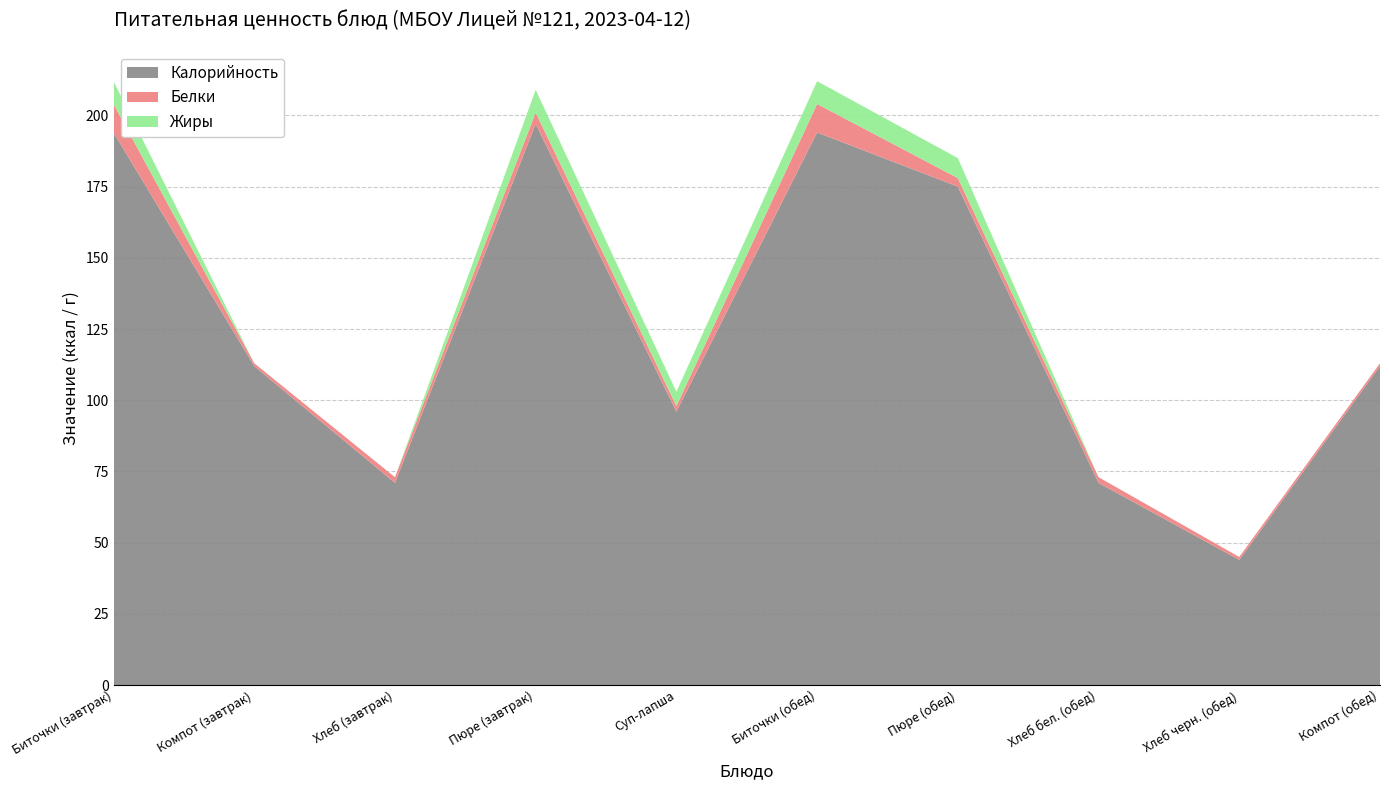

Reading left to right, transcribe all the data shown in this chart.

Калорийность: Биточки (завтрак)=194	Компот (завтрак)=112	Хлеб (завтрак)=71	Пюре (завтрак)=197	Суп-лапша=96	Биточки (обед)=194	Пюре (обед)=175	Хлеб бел. (обед)=71	Хлеб черн. (обед)=44	Компот (обед)=112
Белки: Биточки (завтрак)=10	Компот (завтрак)=1	Хлеб (завтрак)=2	Пюре (завтрак)=4	Суп-лапша=2	Биточки (обед)=10	Пюре (обед)=3	Хлеб бел. (обед)=2	Хлеб черн. (обед)=1	Компот (обед)=1
Жиры: Биточки (завтрак)=8	Компот (завтрак)=0	Хлеб (завтрак)=0	Пюре (завтрак)=8	Суп-лапша=5	Биточки (обед)=8	Пюре (обед)=7	Хлеб бел. (обед)=0	Хлеб черн. (обед)=0	Компот (обед)=0